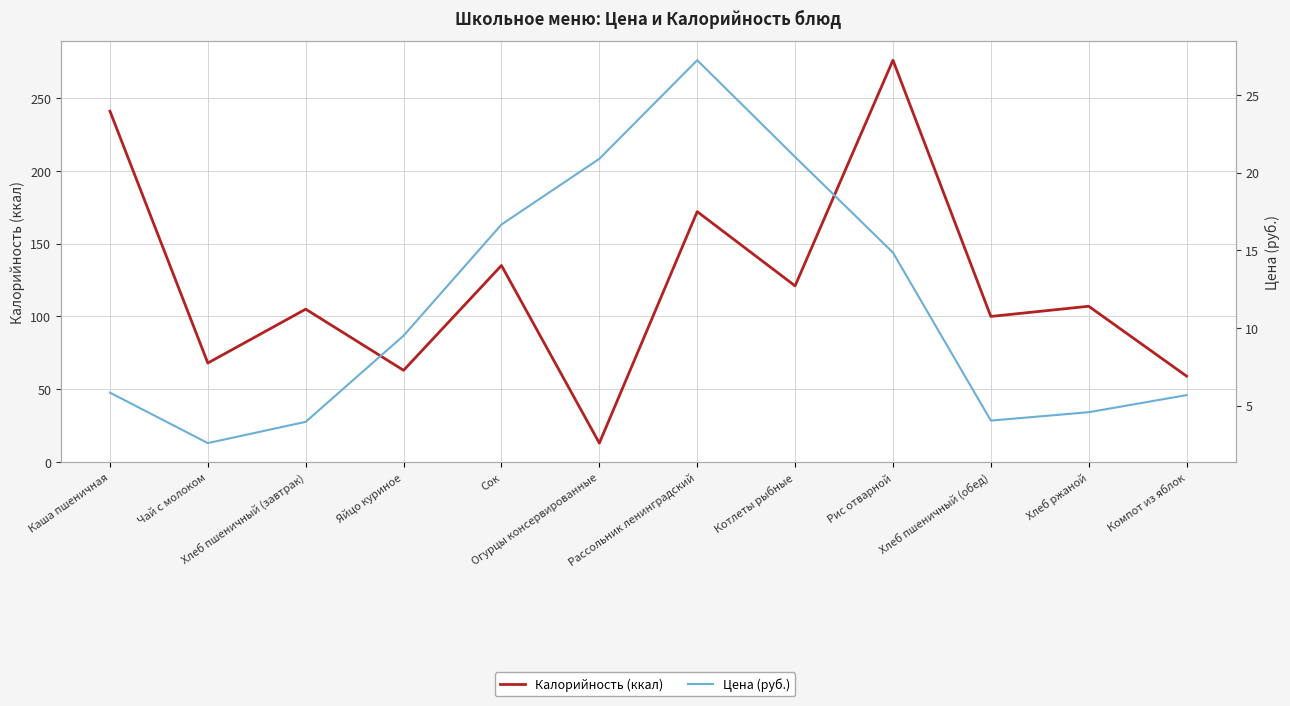

What is the smallest value displayed?

2.6